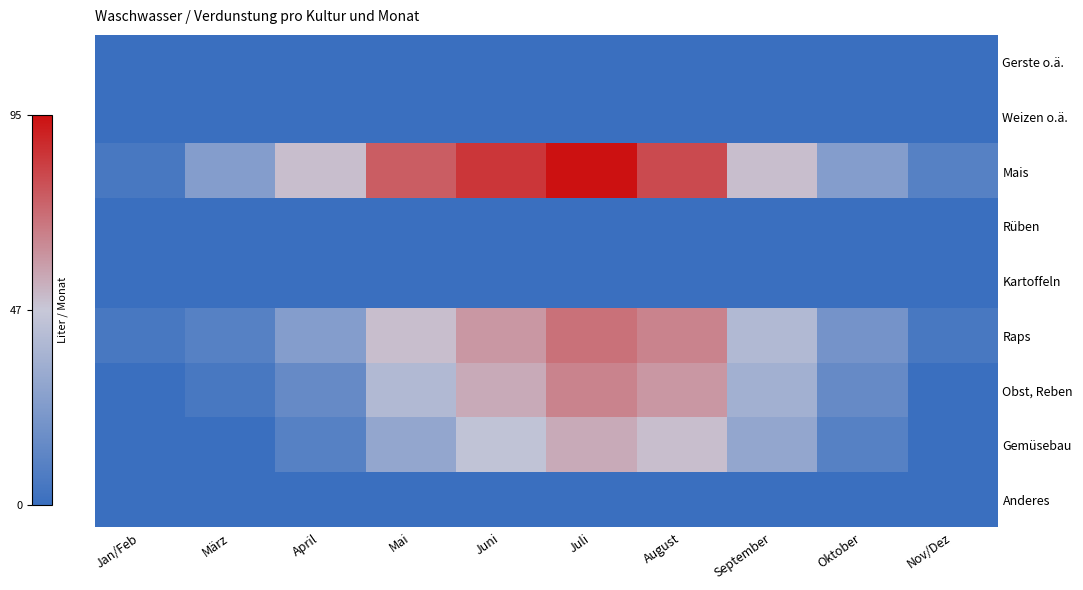

Rank the series by their maximum value, from highest to lowest.

Mais, Raps, Obst, Reben, Gemüsebau, Gerste o.ä., Weizen o.ä., Rüben, Kartoffeln, Anderes